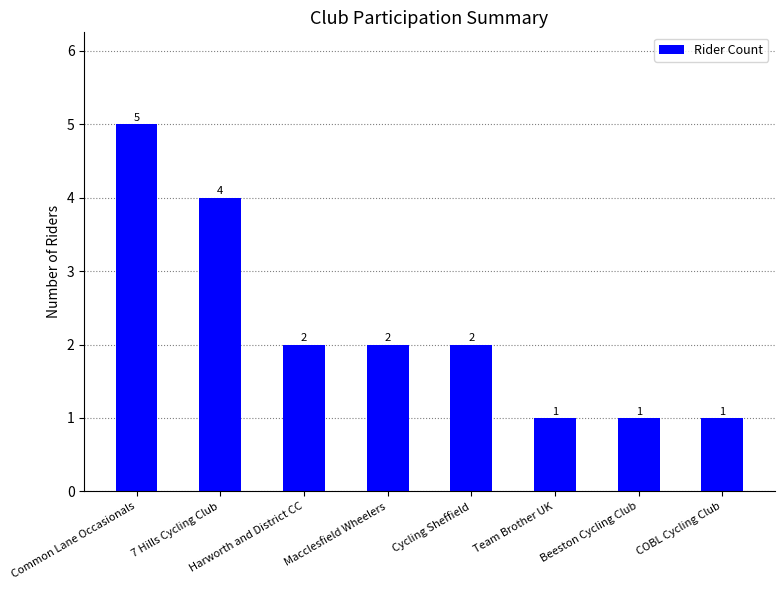

At which label does the data first exceed 2?

Common Lane Occasionals